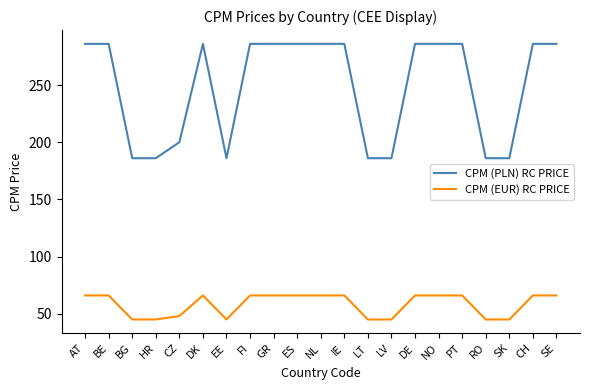

True or false: CPM (PLN) RC PRICE and CPM (EUR) RC PRICE cross at least once.

False